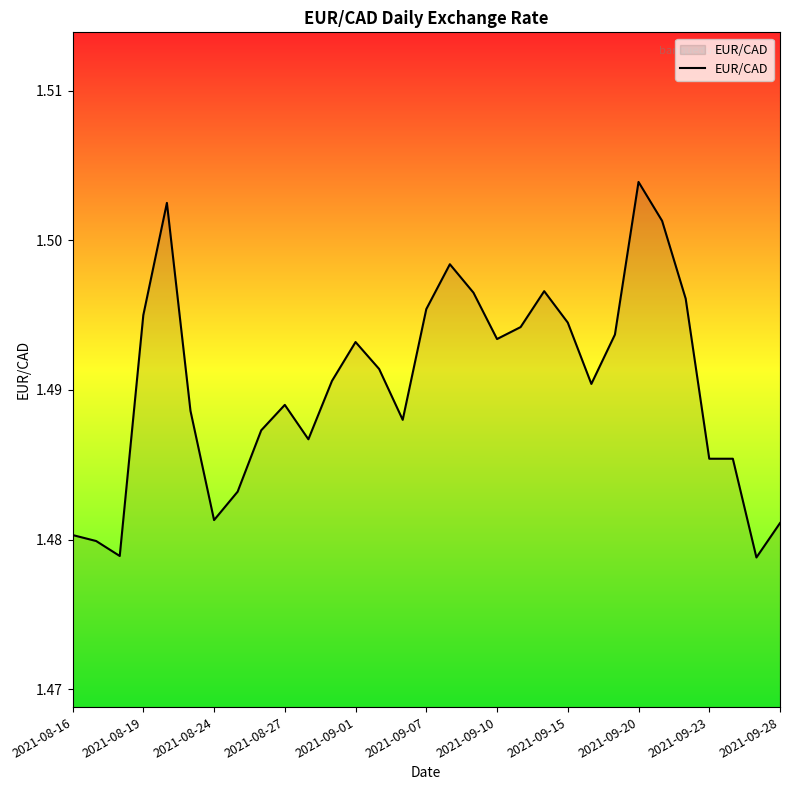

What is the smallest value displayed?

1.5